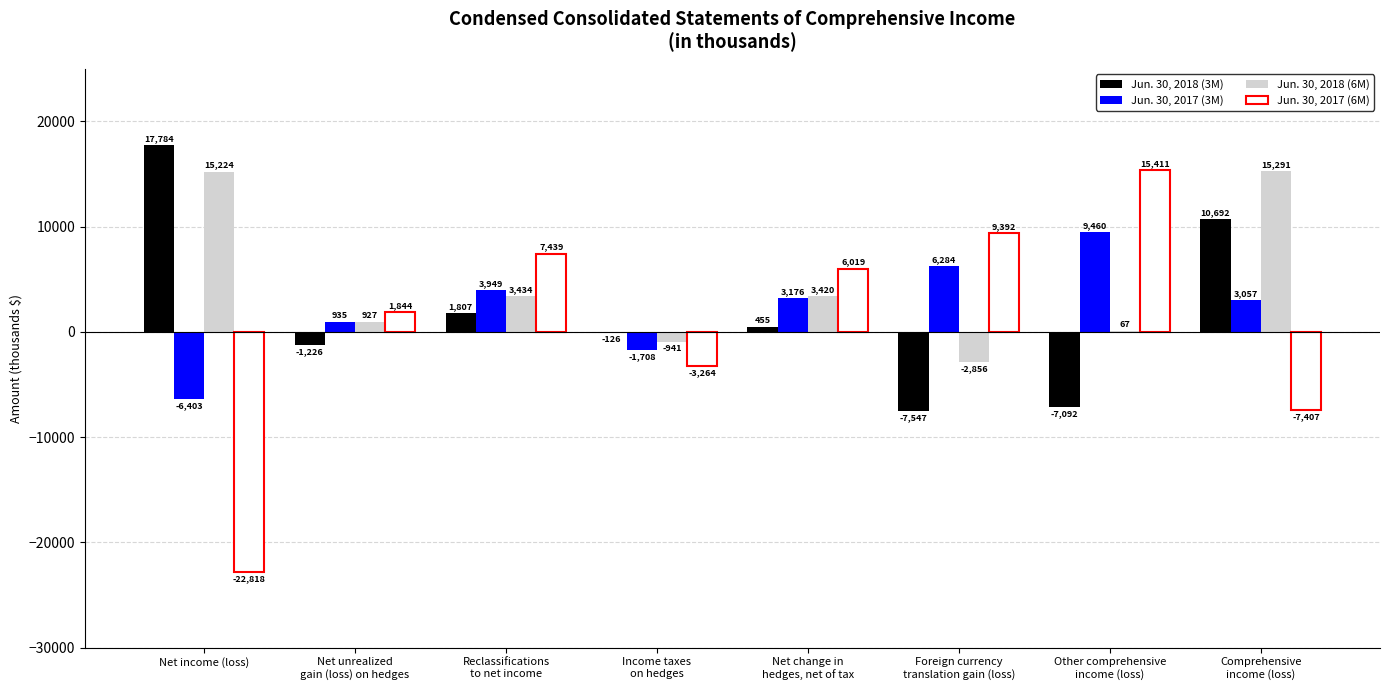

What is the sum of all Jun. 30, 2018 (6M) values?

34566